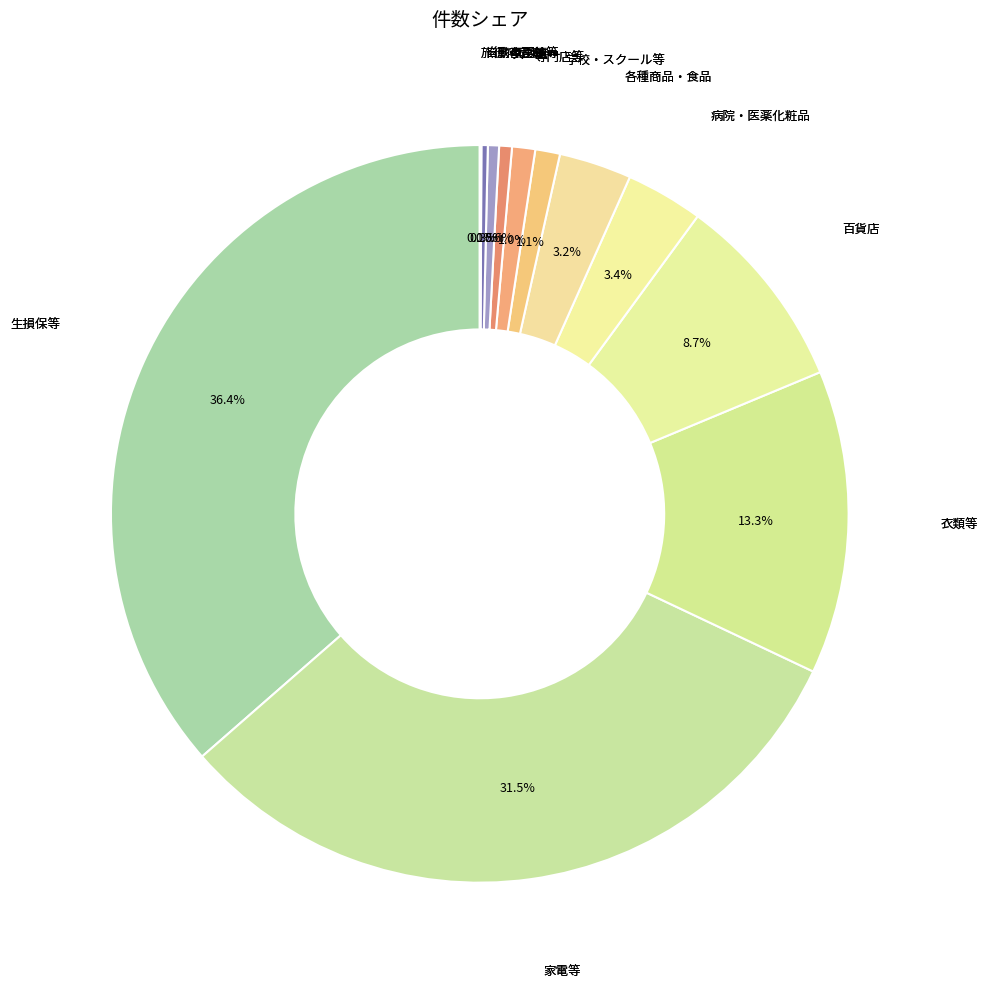

How many slices are in this pie chart?

12